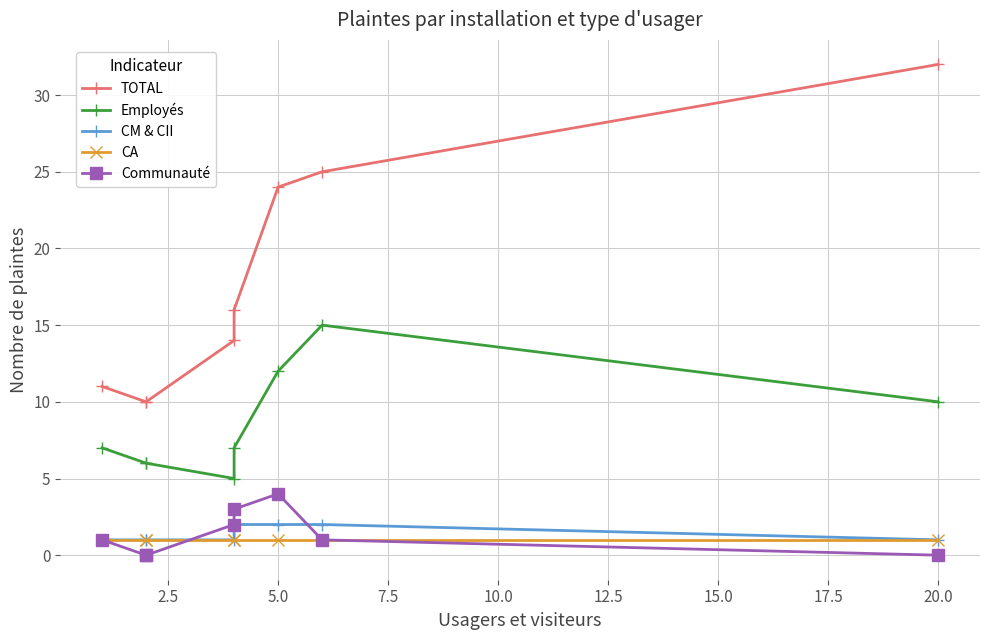

The Communauté series shows 0 at 2.5. True or false?

True